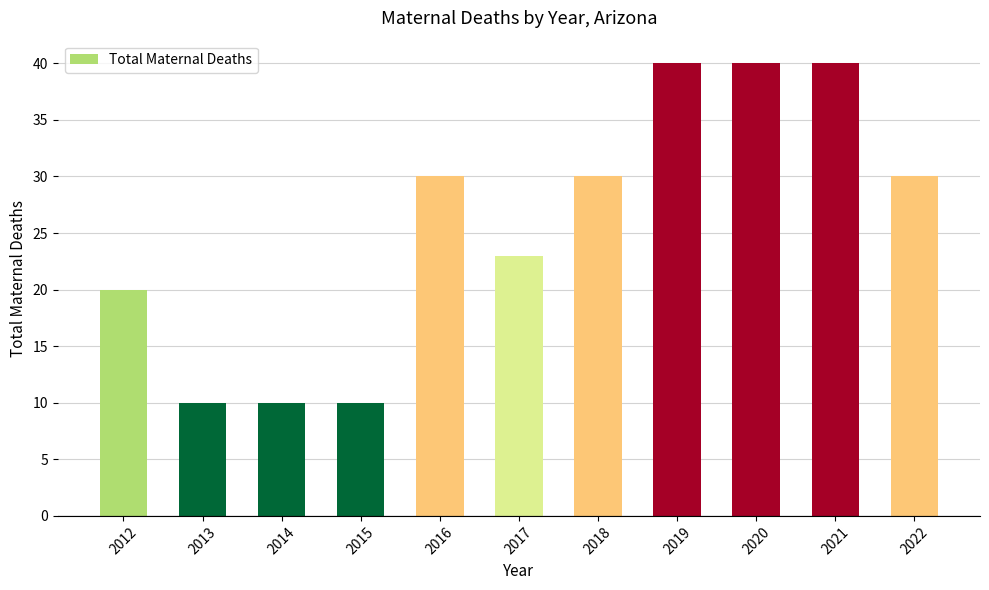

How many data points are less than 30?

5